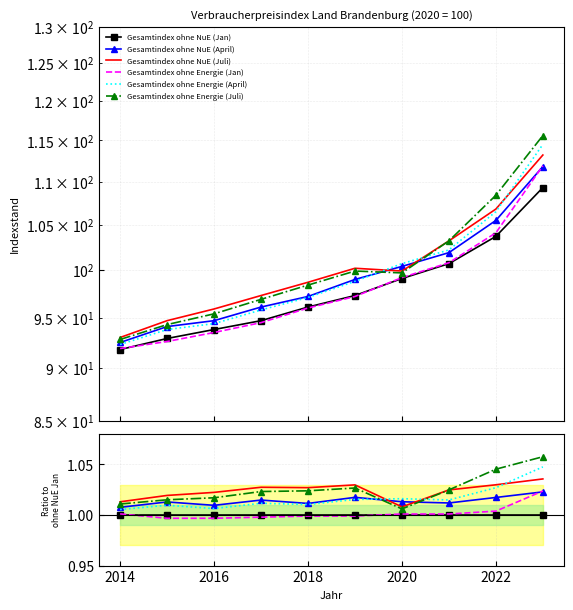

How many times do Gesamtindex ohne NuE (April) and Gesamtindex ohne Energie (April) cross each other?

1